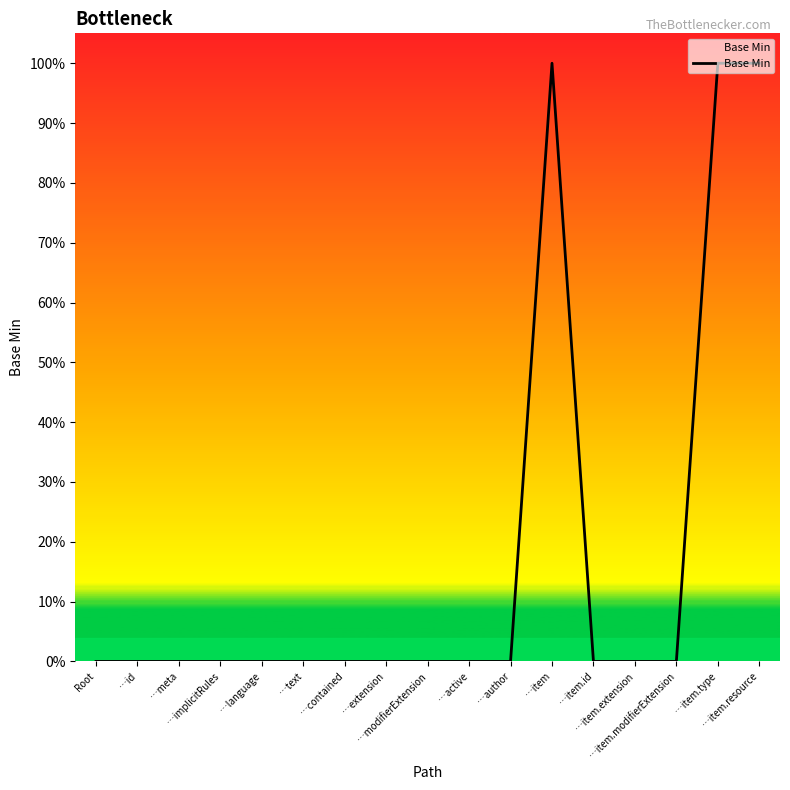

Does the chart display data point markers on the line(s)?

No